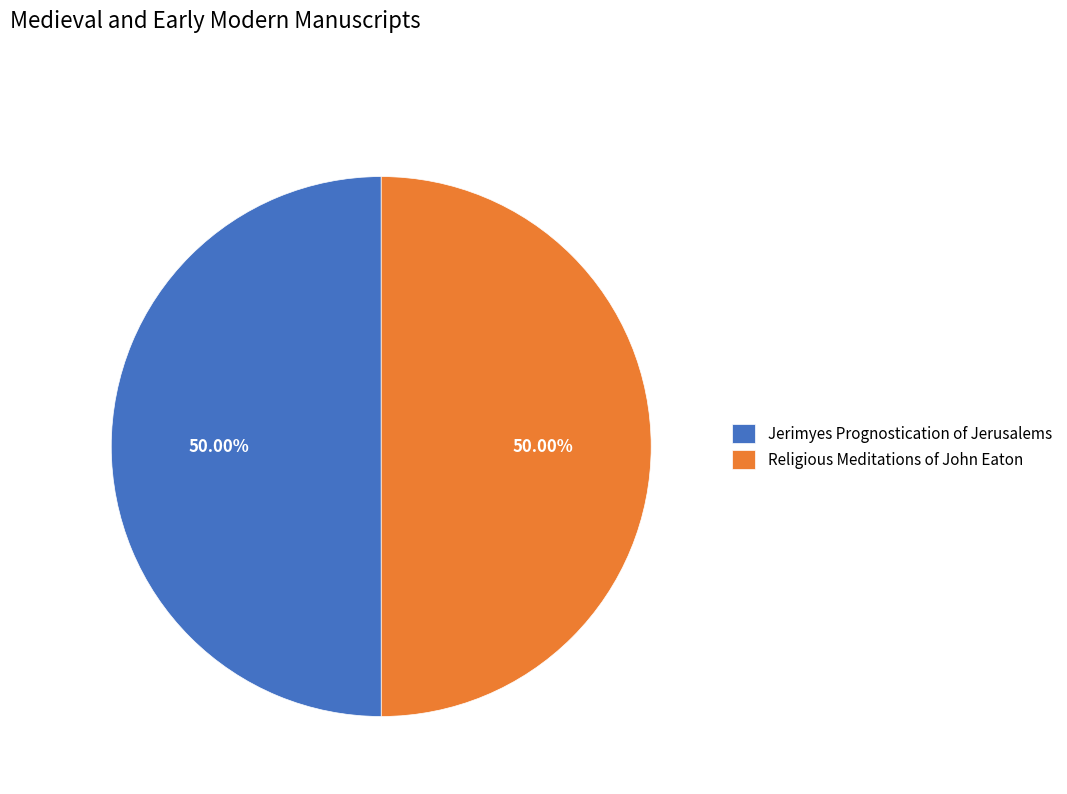

To the nearest percent, what is the combined percentage of Religious Meditations of John Eaton and Jerimyes Prognostication of Jerusalems?

100%